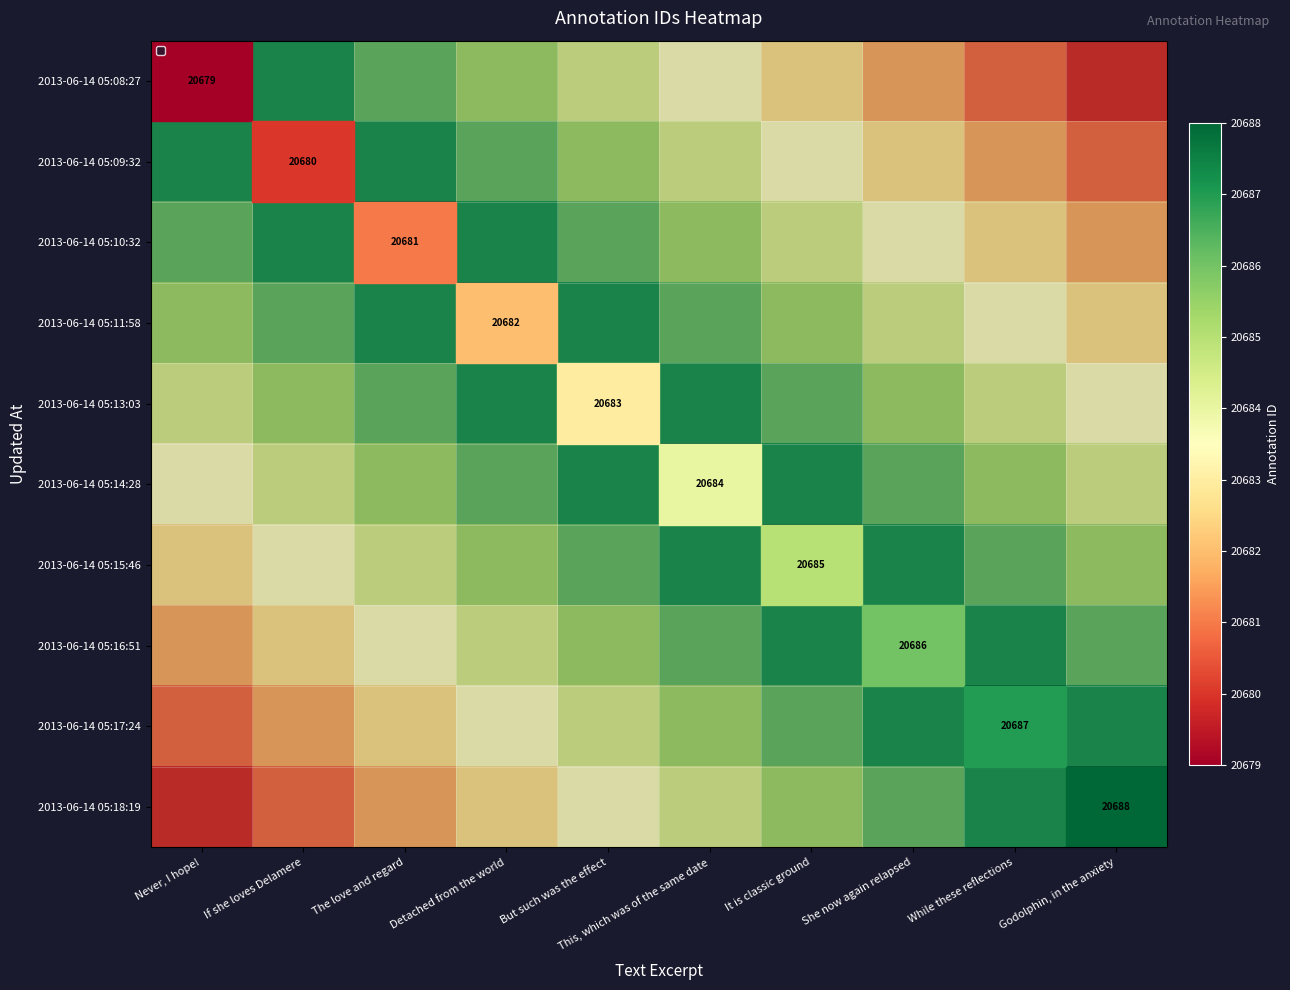

The value of 2013-06-14 05:09:32 at If she loves Delamere is 20680.0. True or false?

True